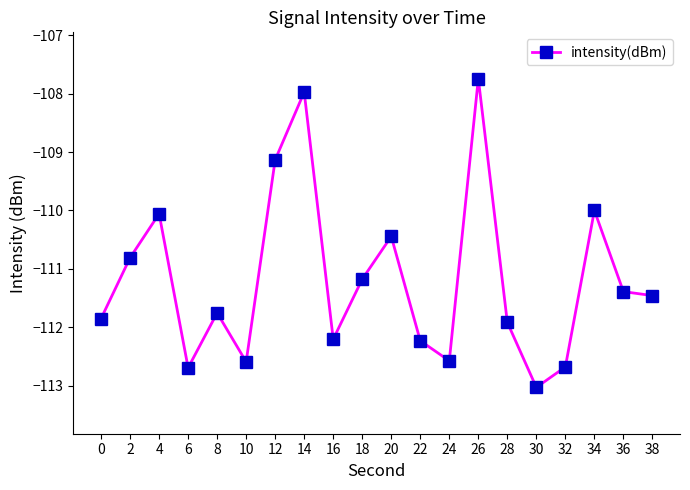

Where is the first local minimum?

6